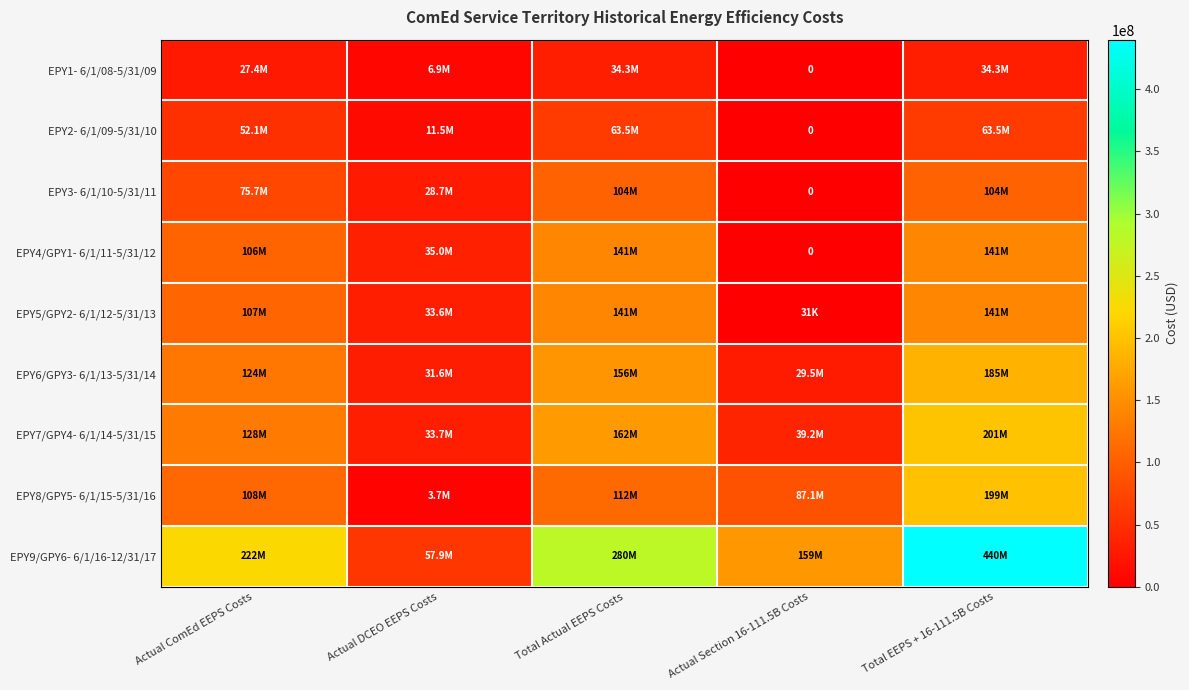

Which category has the lowest value in the EPY5/GPY2- 6/1/12-5/31/13 series?

Actual Section 16-111.5B Costs